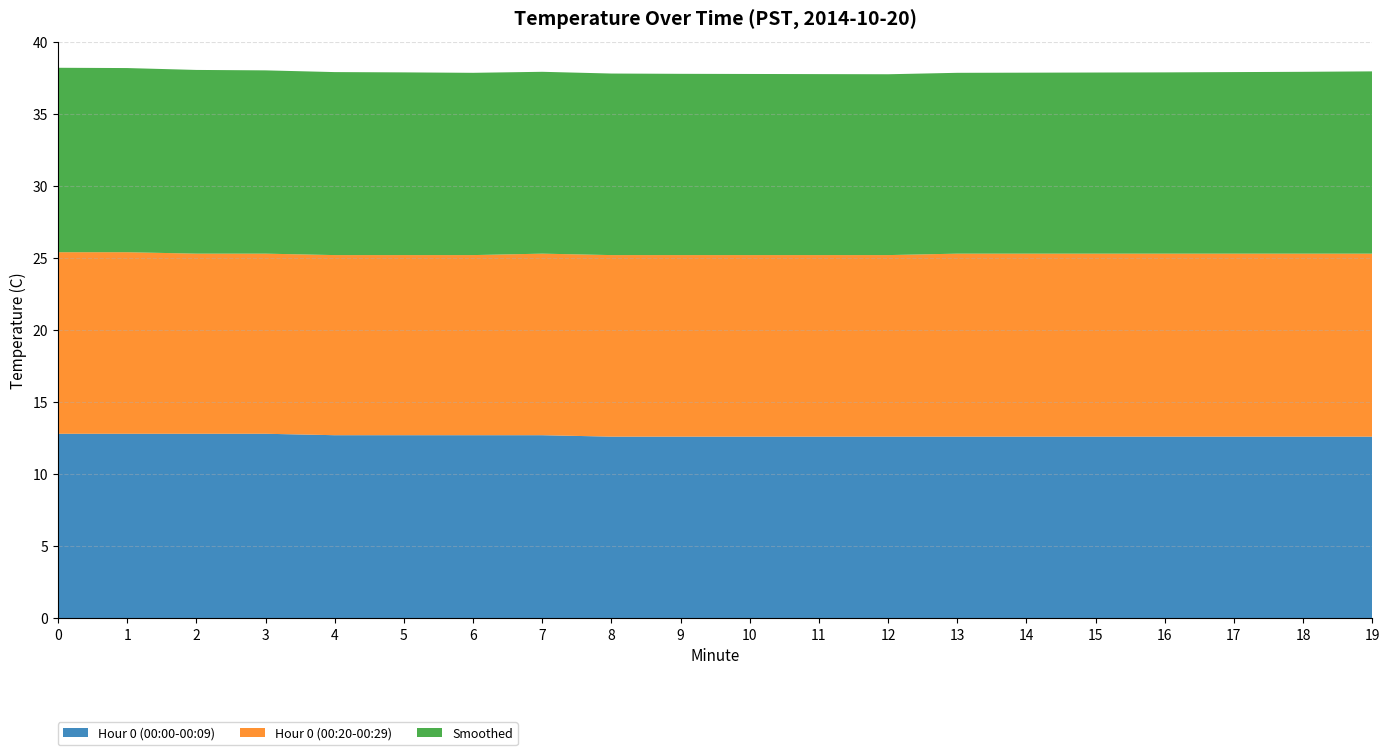

Reading right to left, what are all the values shown in this chart?

Hour 0 (00:00-00:09): 12.6	12.6	12.6	12.6	12.6	12.6	12.6	12.6	12.6	12.6	12.6	12.6	12.7	12.7	12.7	12.7	12.8	12.8	12.8	12.8
Hour 0 (00:20-00:29): 12.7	12.7	12.7	12.7	12.7	12.7	12.7	12.6	12.6	12.6	12.6	12.6	12.6	12.5	12.5	12.5	12.5	12.5	12.6	12.6
Smoothed: 12.7	12.6	12.6	12.6	12.6	12.6	12.6	12.6	12.6	12.6	12.6	12.6	12.6	12.7	12.7	12.7	12.7	12.8	12.8	12.8